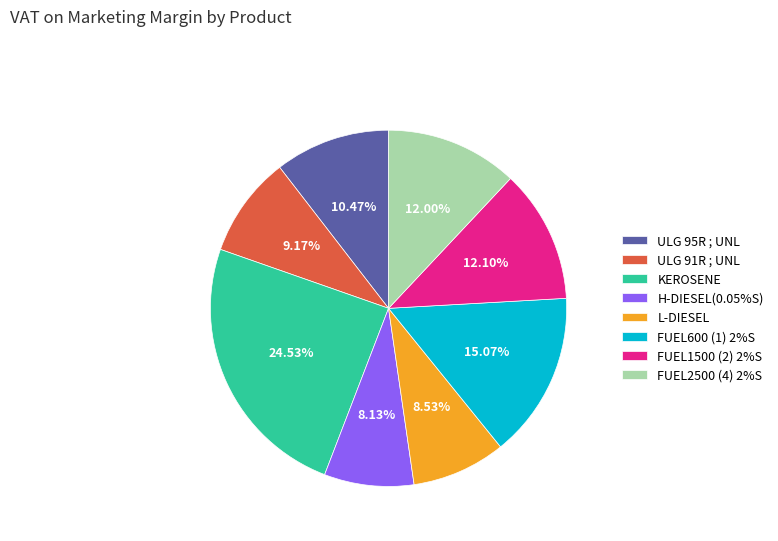

To the nearest percent, what is the difference between the largest and smallest slice percentages?

16%